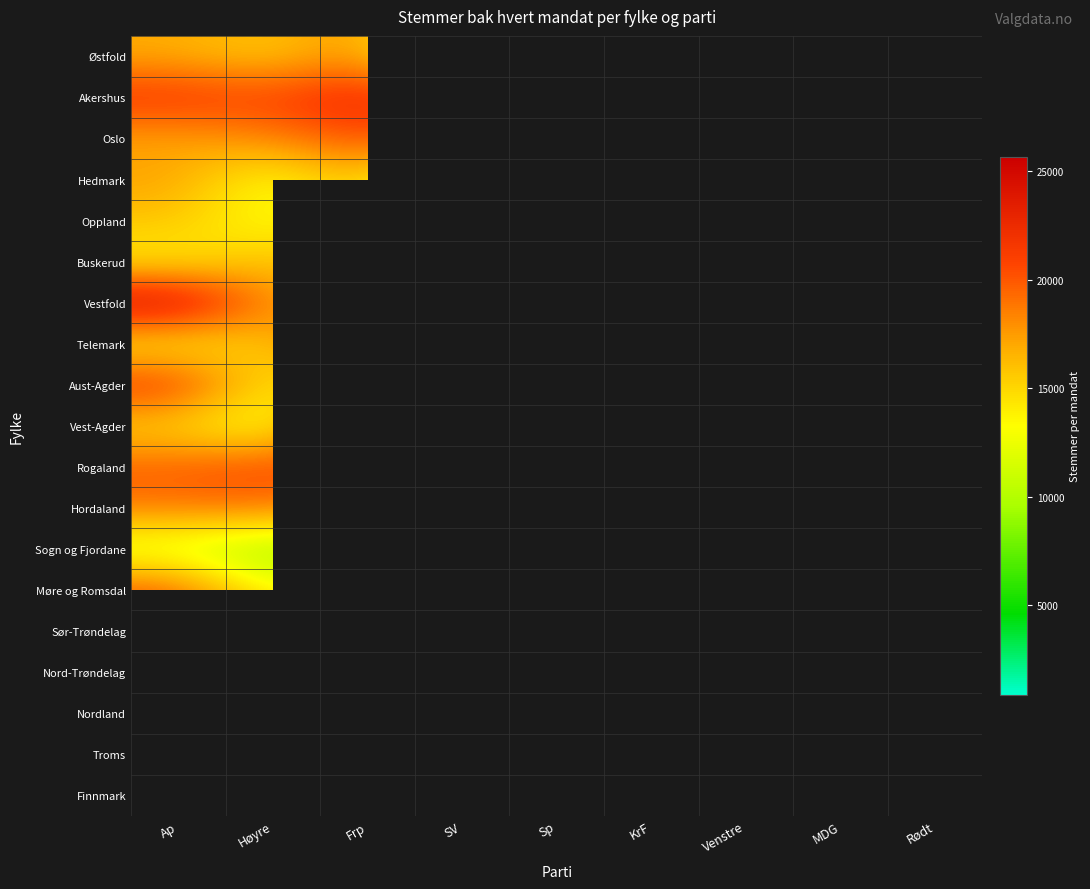

True or false: Telemark has a value of 10718.4 at Høyre.

False